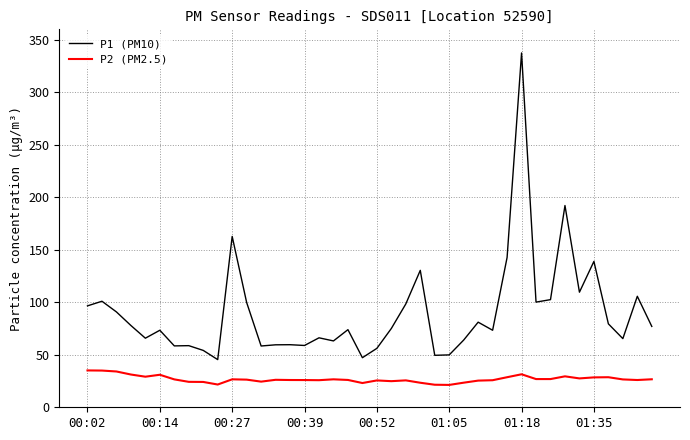

Which series has the largest range (max minus min)?

P1 (PM10)